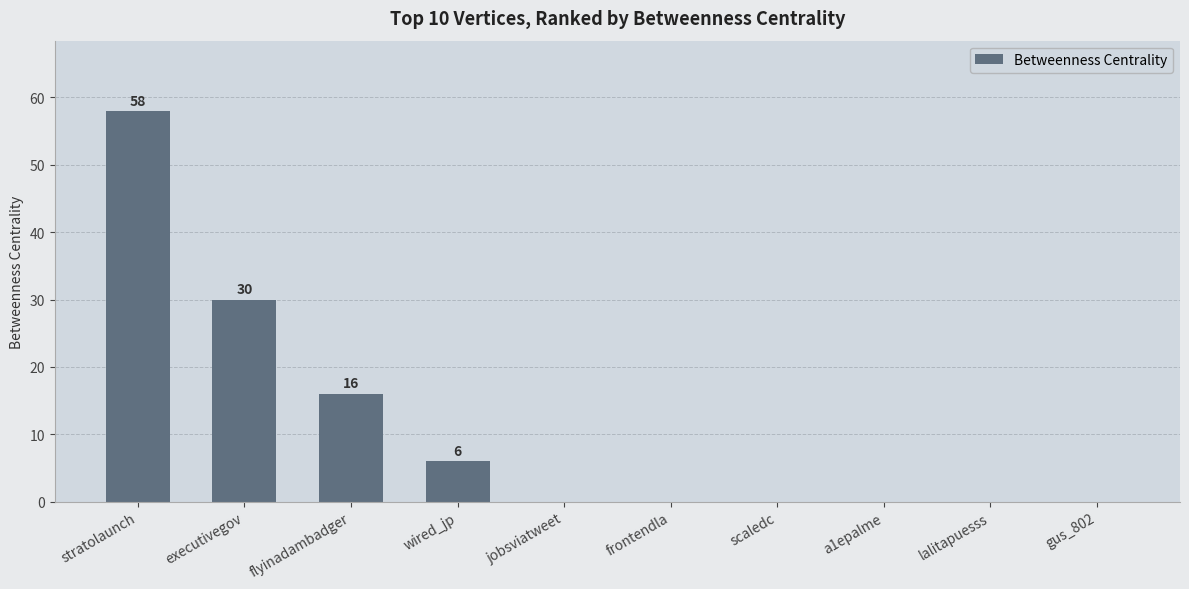

Read the value at stratolaunch, to the nearest 5.

60